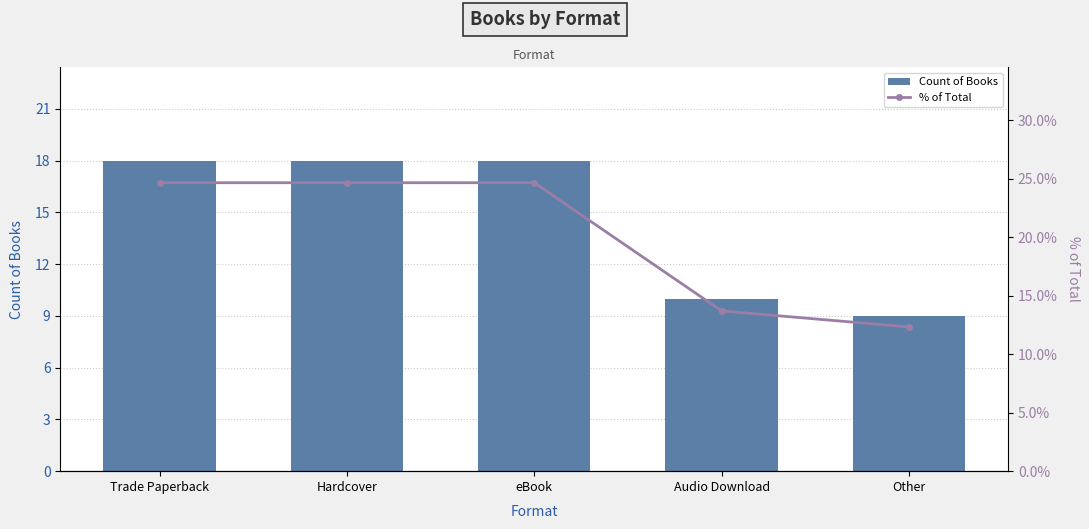

What is the minimum value for Count of Books?

9